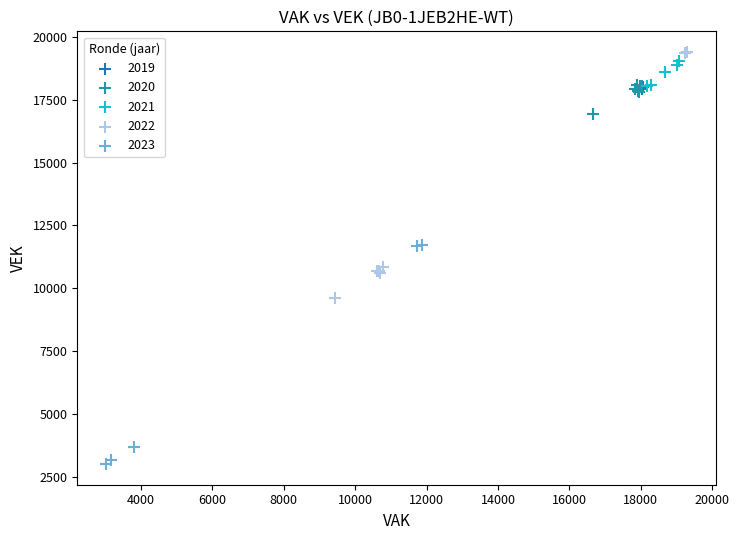

What are all the series names shown in the legend?

2019, 2020, 2021, 2022, 2023